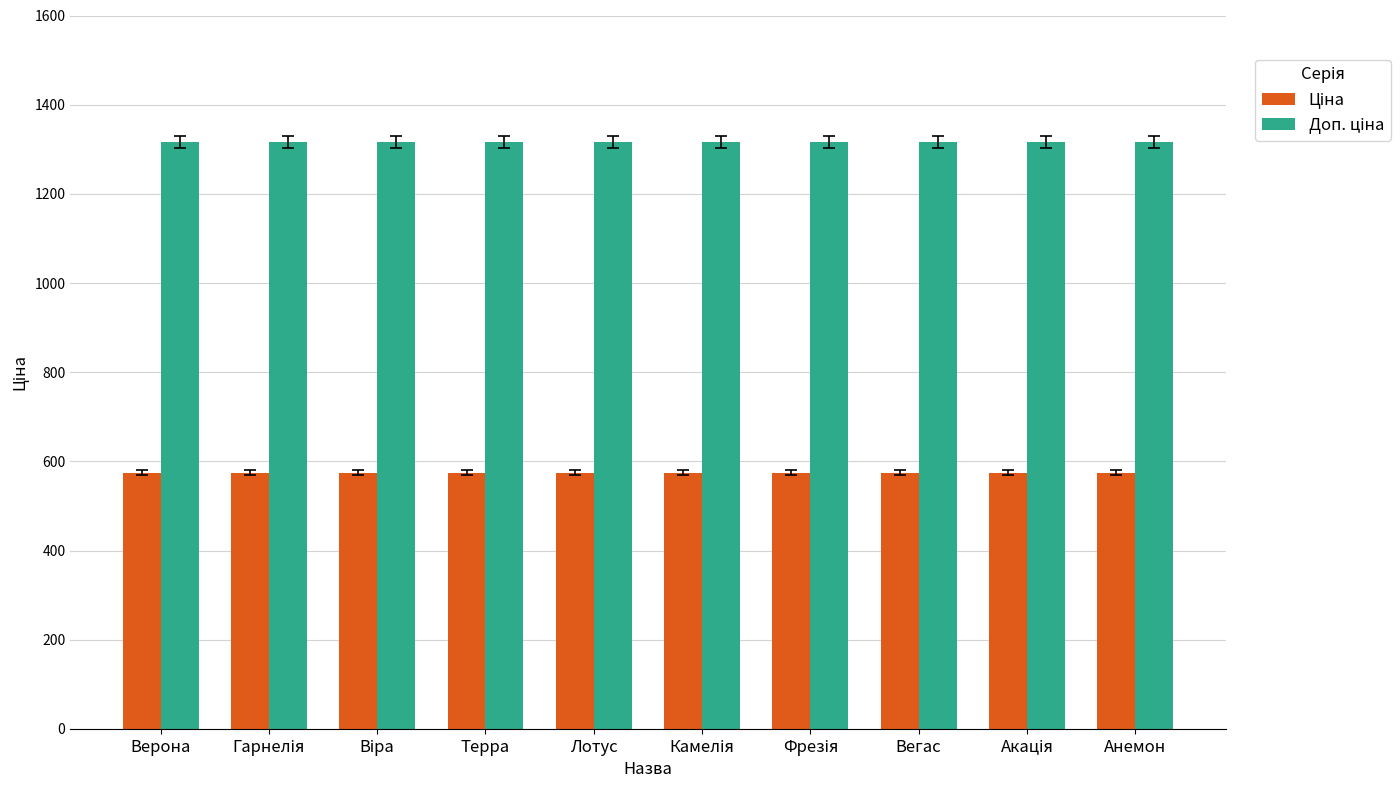

What is the minimum value shown in the chart?

574.5